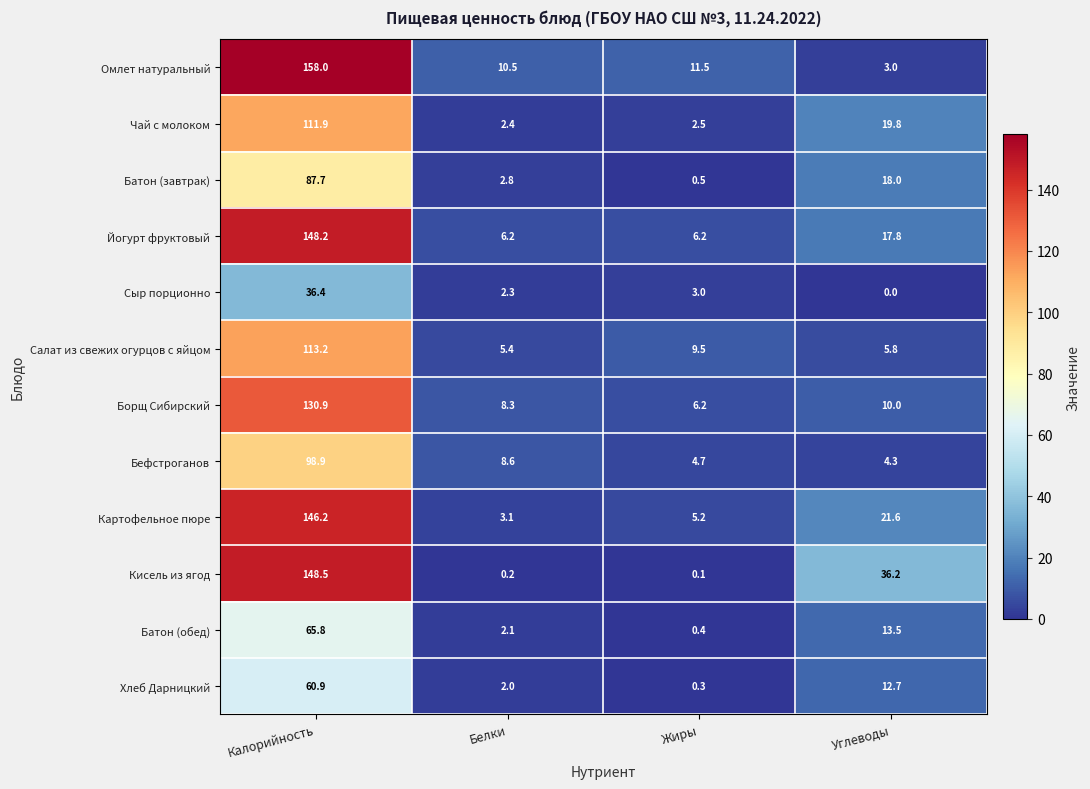

Count the number of categories in the chart.

4